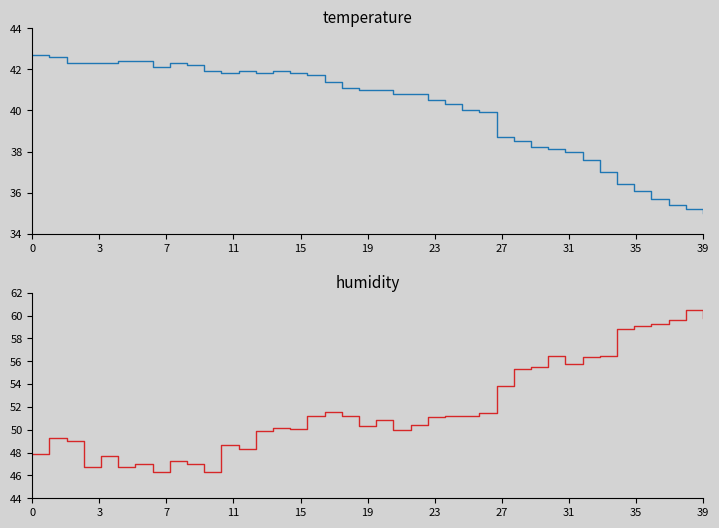

Is it true that humidity equals 56.5 at 30?

True